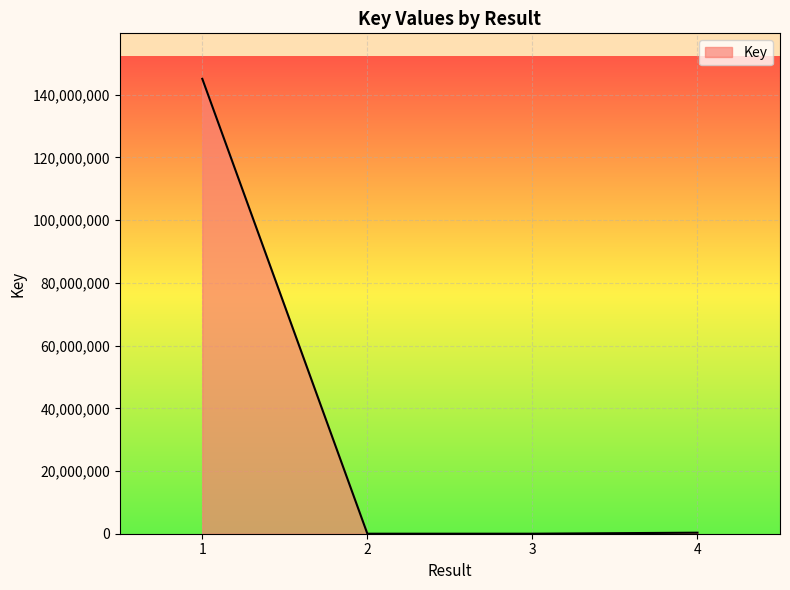

What is the difference between the maximum and minimum values?

145071421